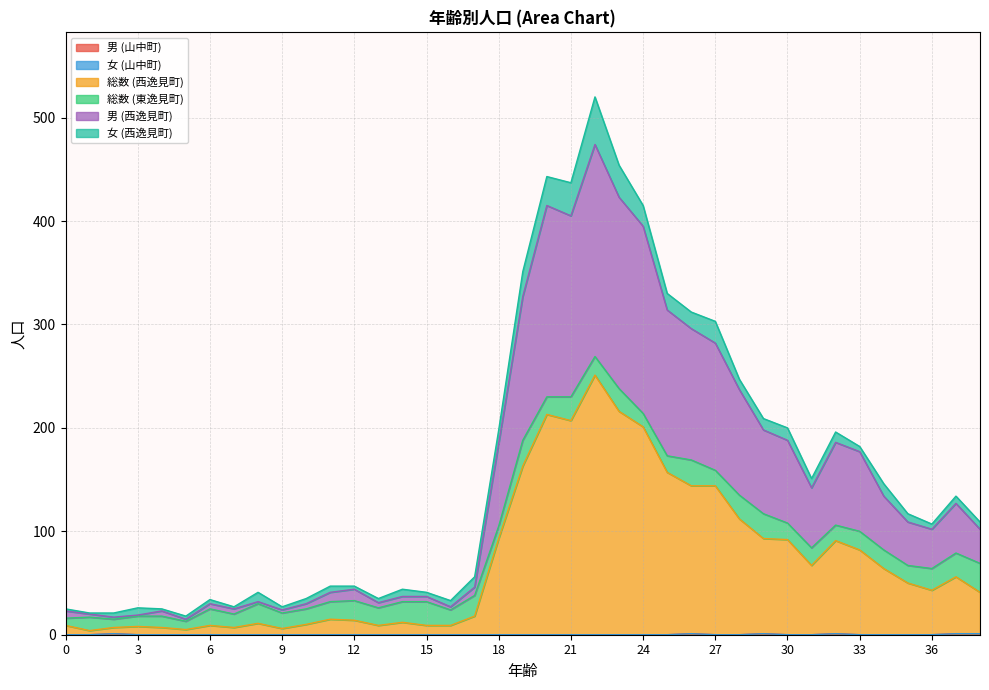

How many data points does each series have?

39